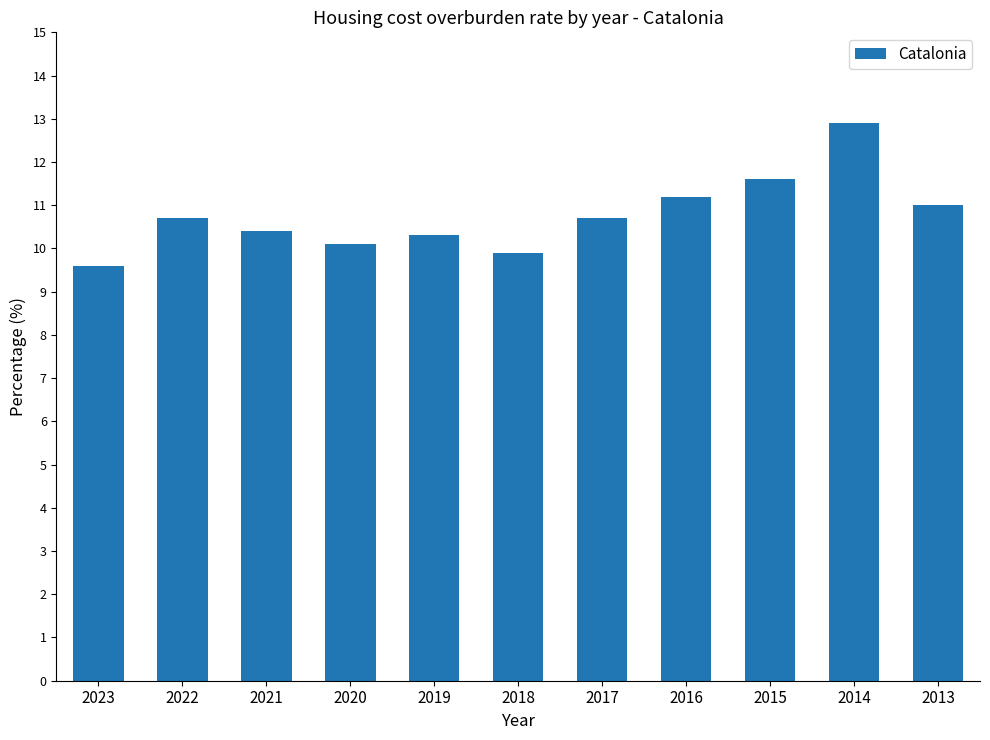

Reading left to right, extract all data points from this chart.

2023=9.6	2022=10.7	2021=10.4	2020=10.1	2019=10.3	2018=9.9	2017=10.7	2016=11.2	2015=11.6	2014=12.9	2013=11.0